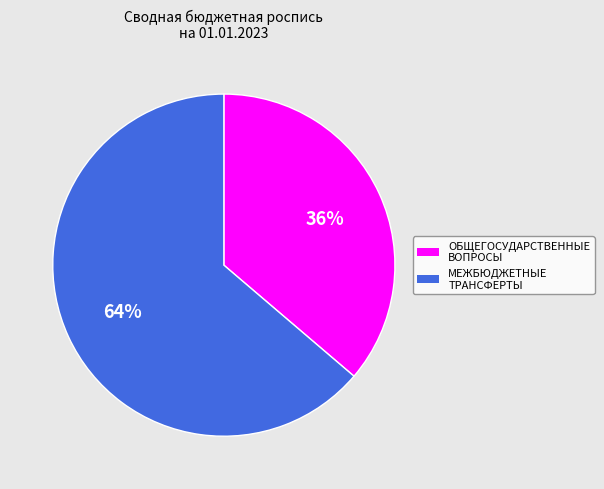

To the nearest percent, what is the average slice percentage?

50%